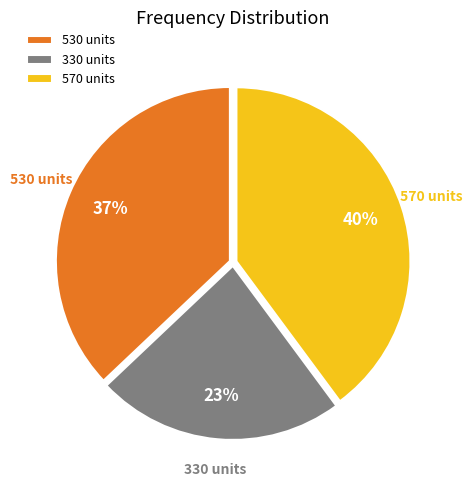

To the nearest percent, what is the average slice percentage?

33%